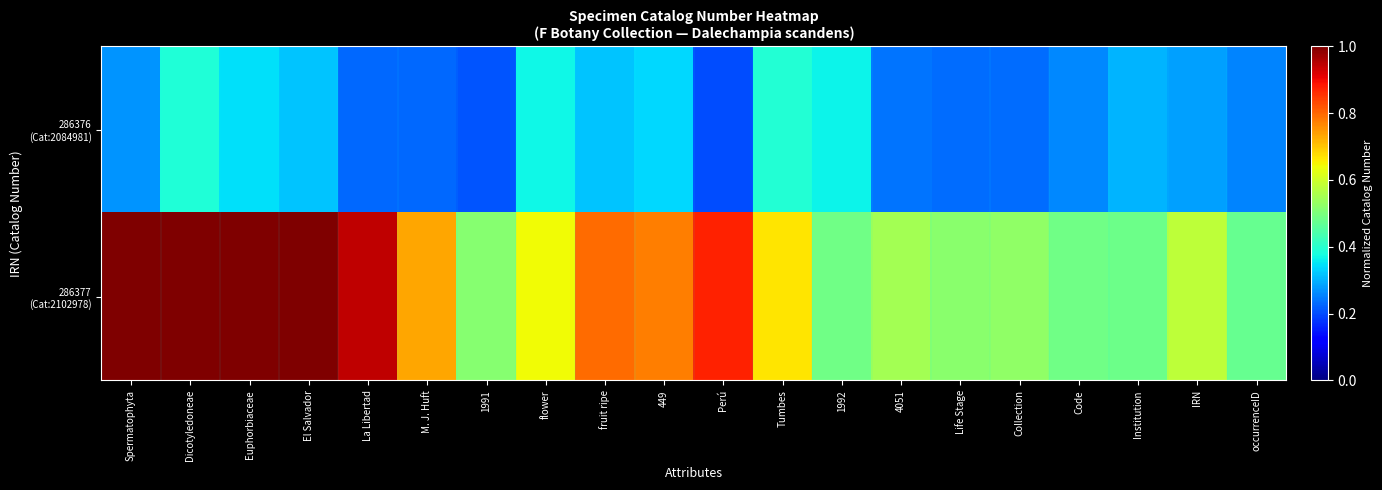

At how many categories does at least one series exceed 0?

20